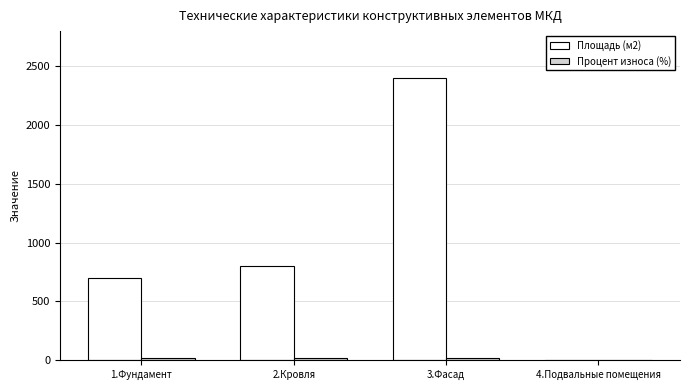

The value of Площадь (м2) at 3.Фасад is 2400. True or false?

True